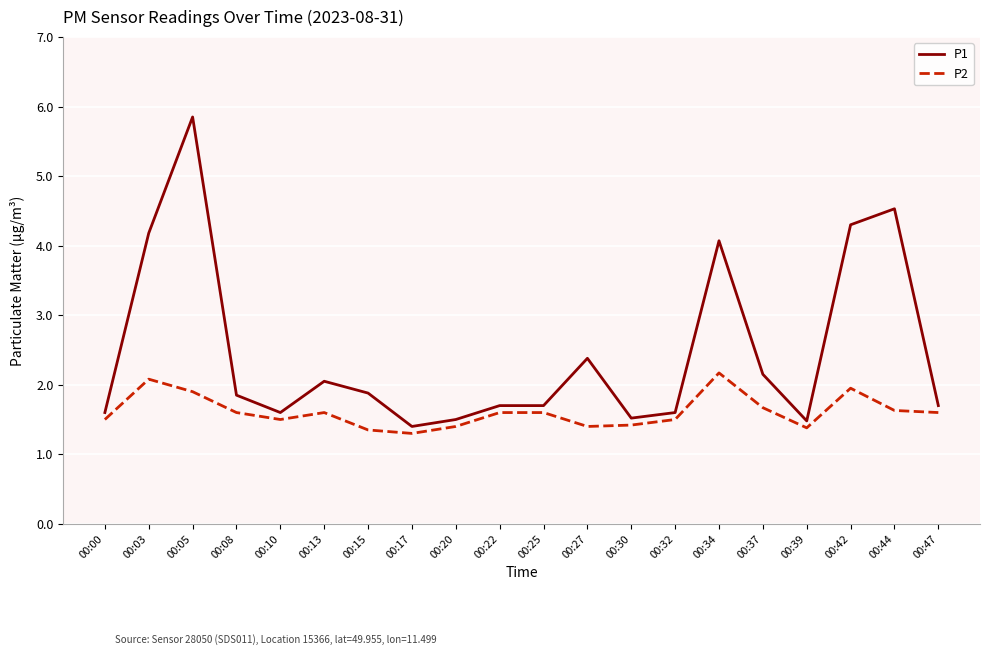

What is the difference between the P2 values at 00:00 and 00:17?

0.2